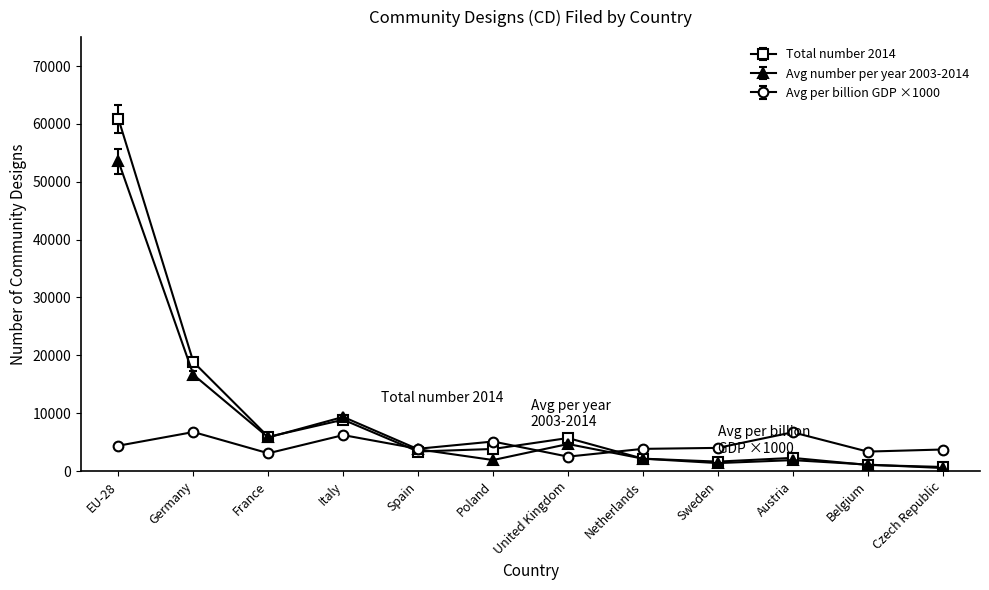

What is the difference between the highest and lowest values at United Kingdom?

3214.0